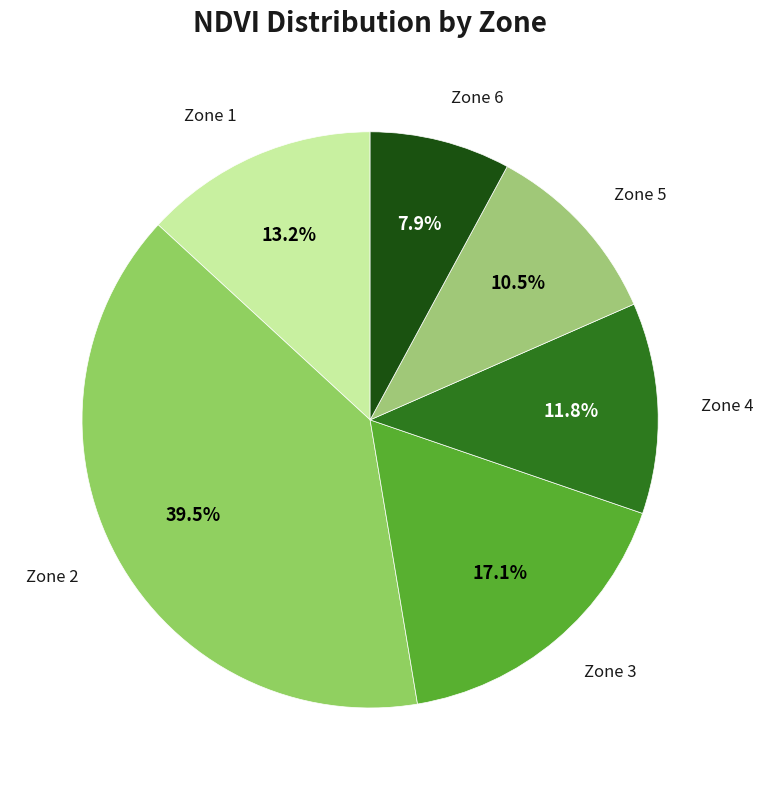

How many slices are in this pie chart?

6